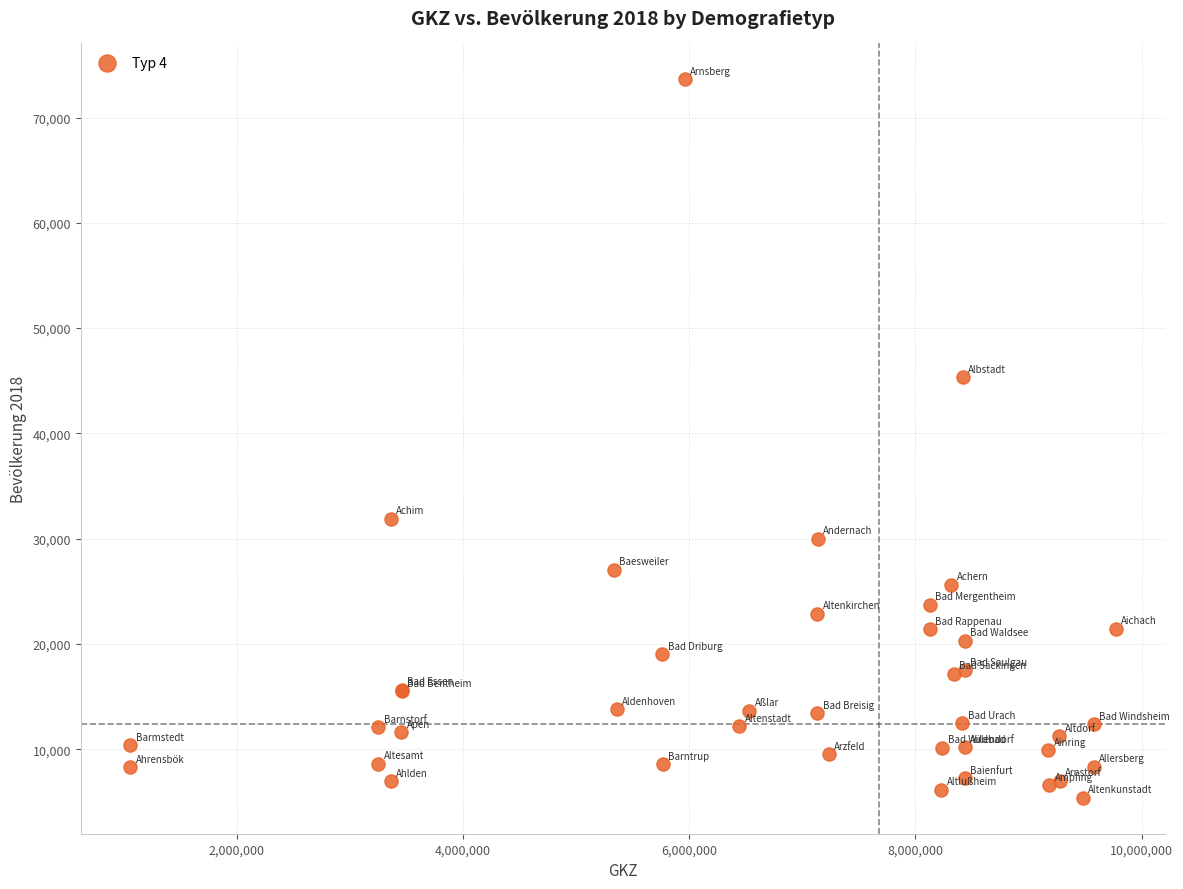

What Y value in the scatter plot is closest to 39505?

45327